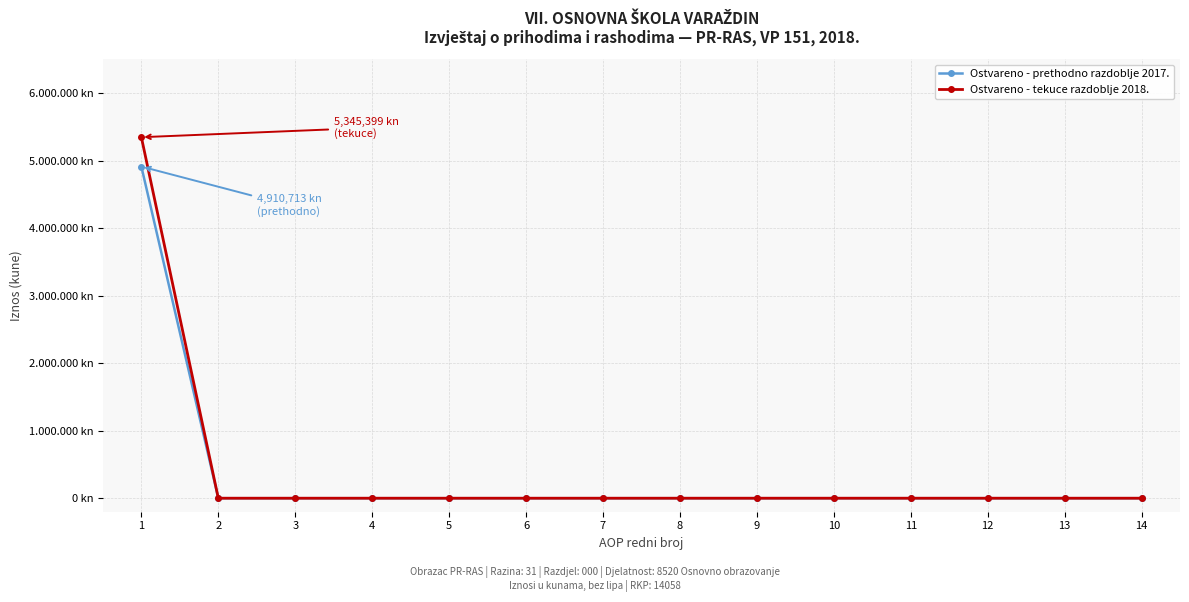

True or false: Ostvareno - tekuce razdoblje 2018. has a value of 0 at 14.

True